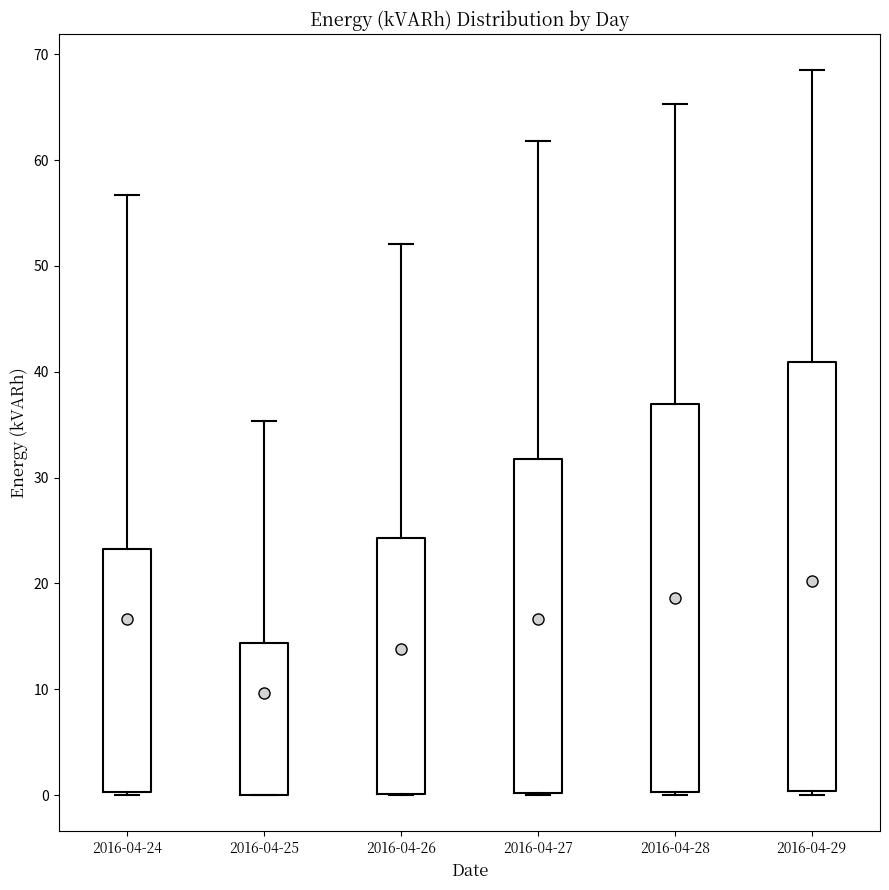

Where is the lower edge of the box for 2016-04-24 on the y-axis? The values are not printed on the chart, so give them approximately, as read against the axis.

0